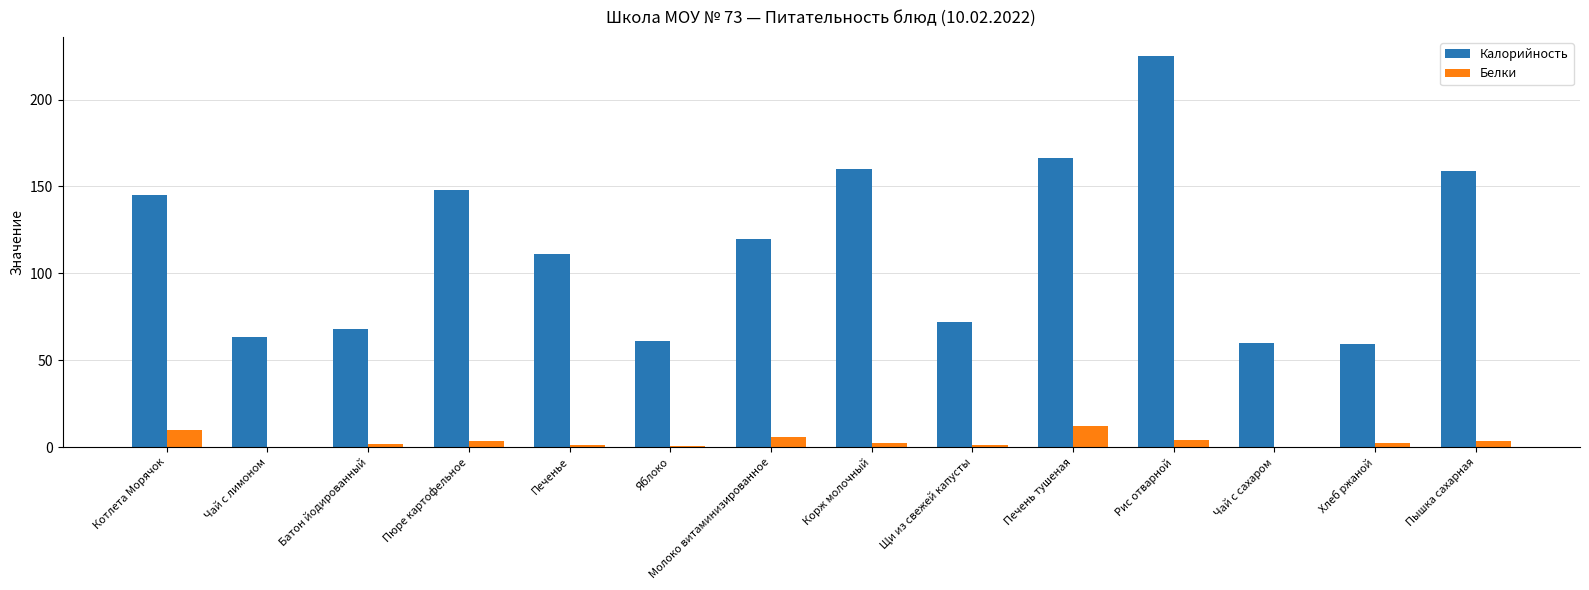

Between Чай с лимоном and Печень тушеная, which series saw the biggest shift?

Калорийность